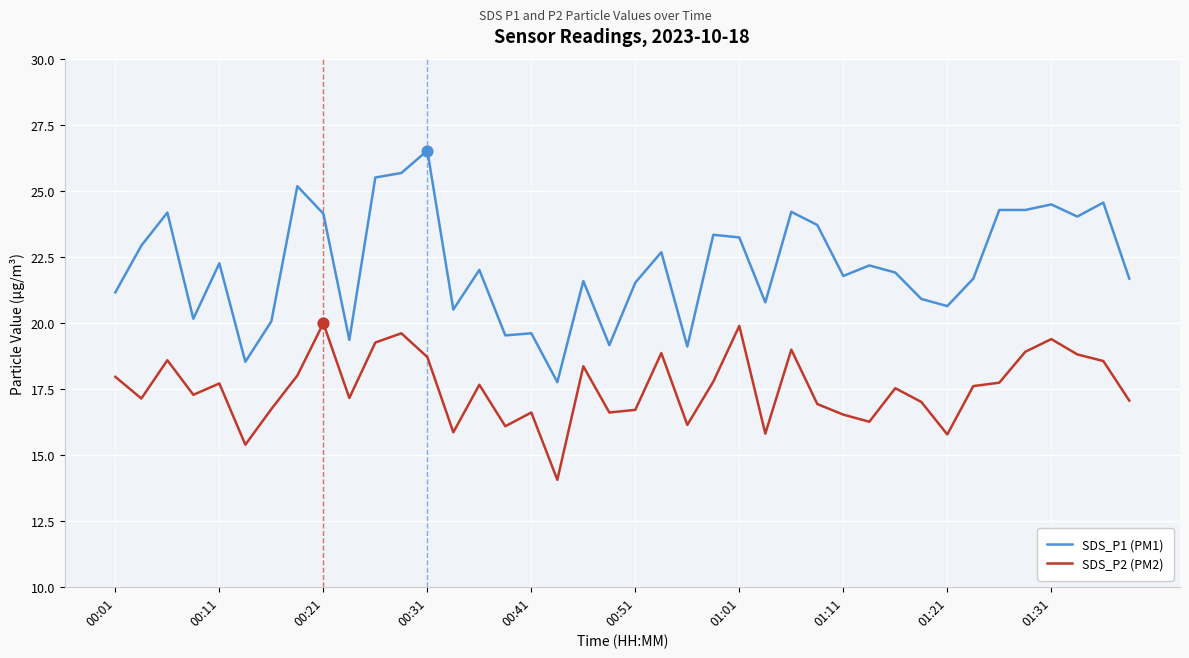

What is the difference between the maximum and minimum values in the SDS_P2 (PM2) series?

5.9